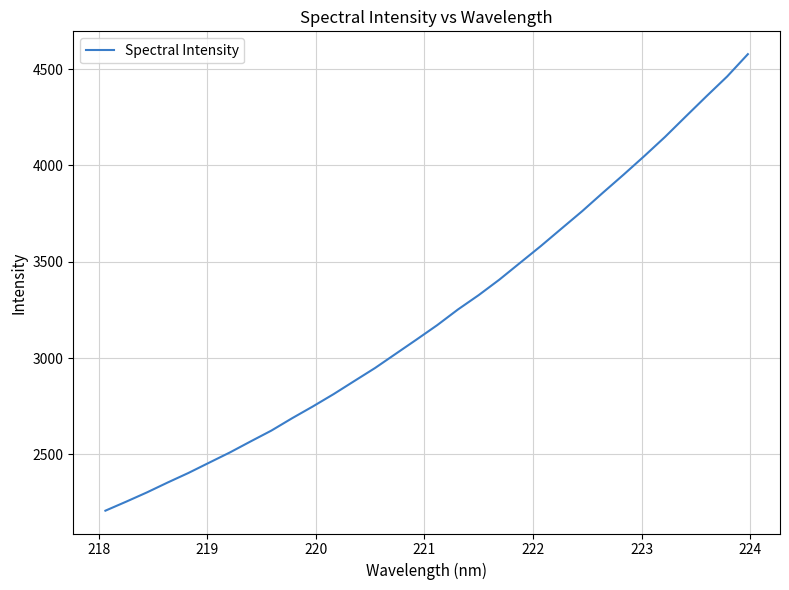

What is the average value?

3225.1